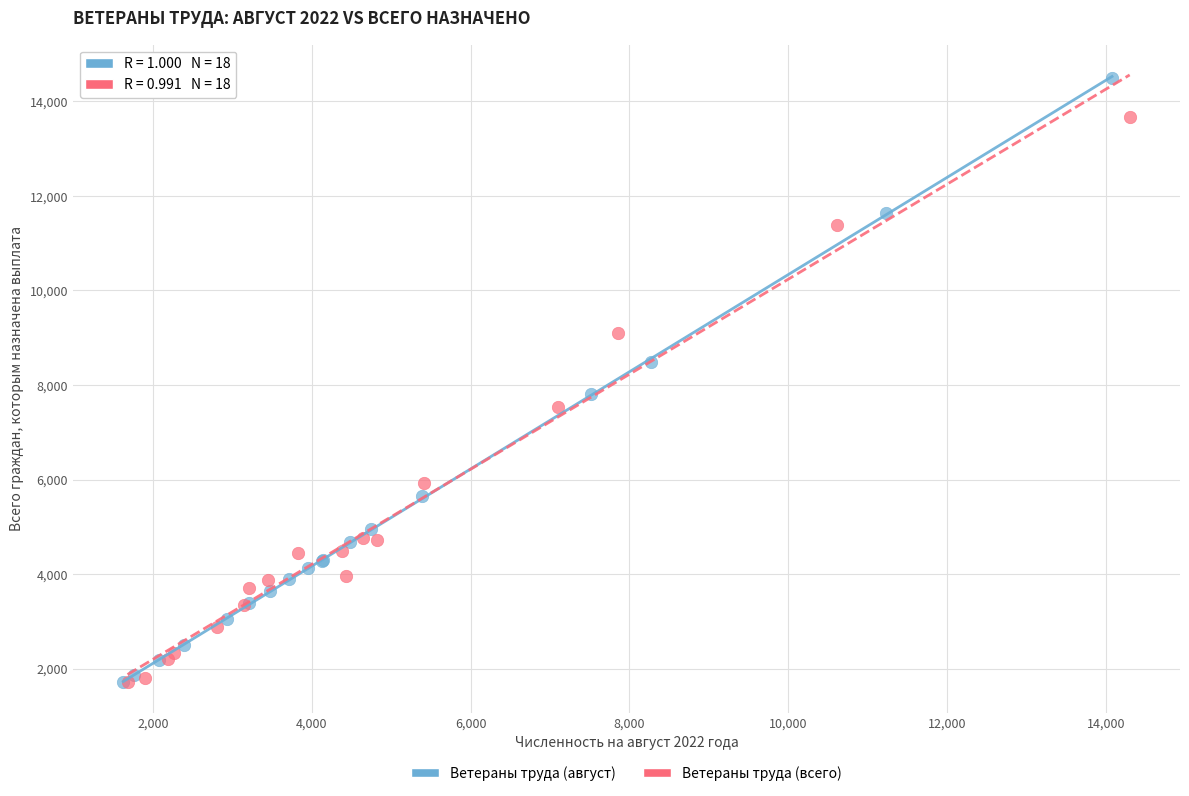

Which series contains the highest Y value?

Ветераны труда (август)